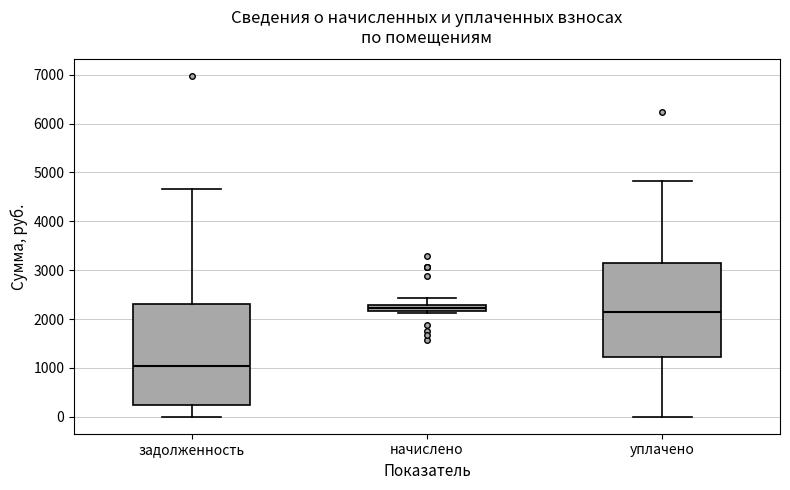

Where is the upper edge of the box for уплачено on the y-axis? The values are not printed on the chart, so give them approximately, as read against the axis.

3200